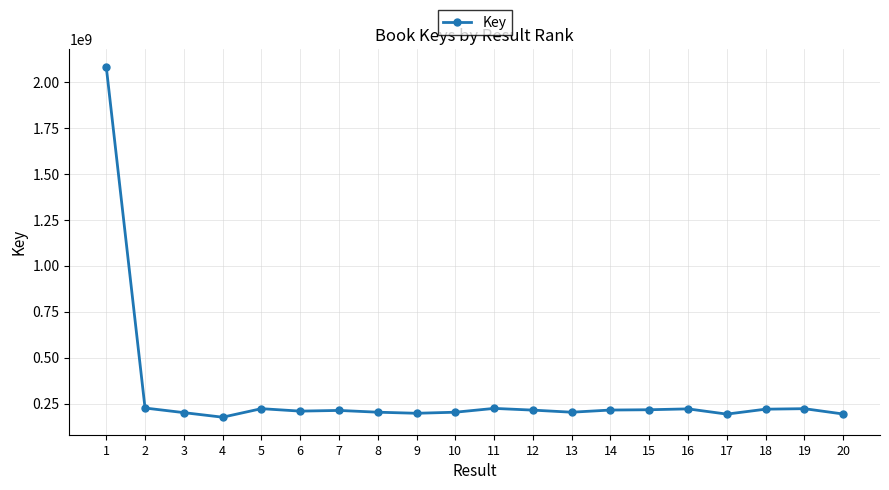

What is the average value?

302546964